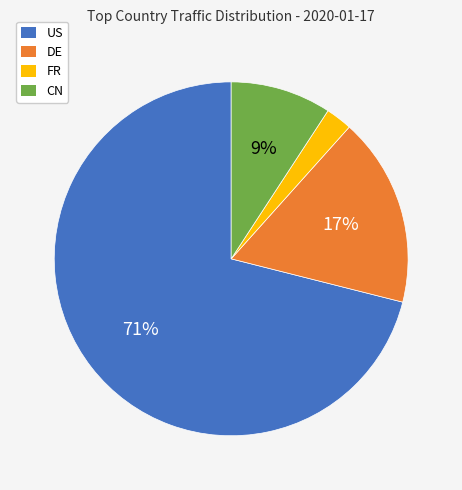

Which has a higher value, CN or FR?

CN